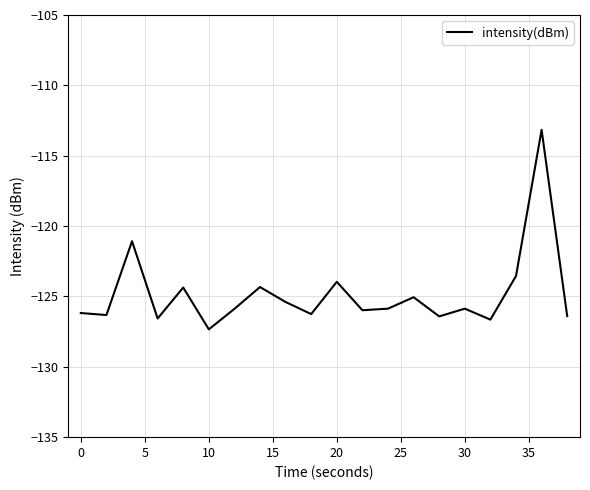

What is the difference between the maximum and minimum values?

14.2